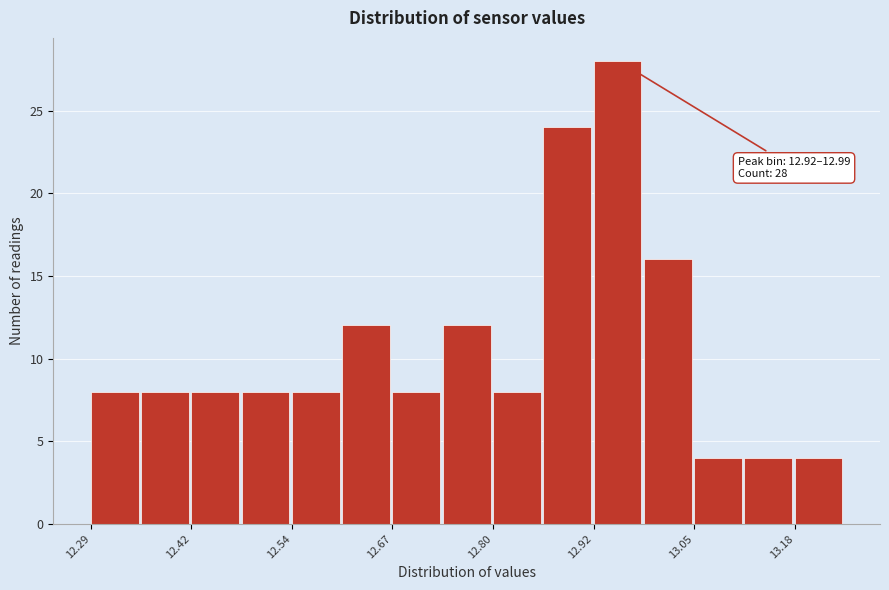

Read against the x-axis, roughly where is the centre of the tallest bar?

12.96